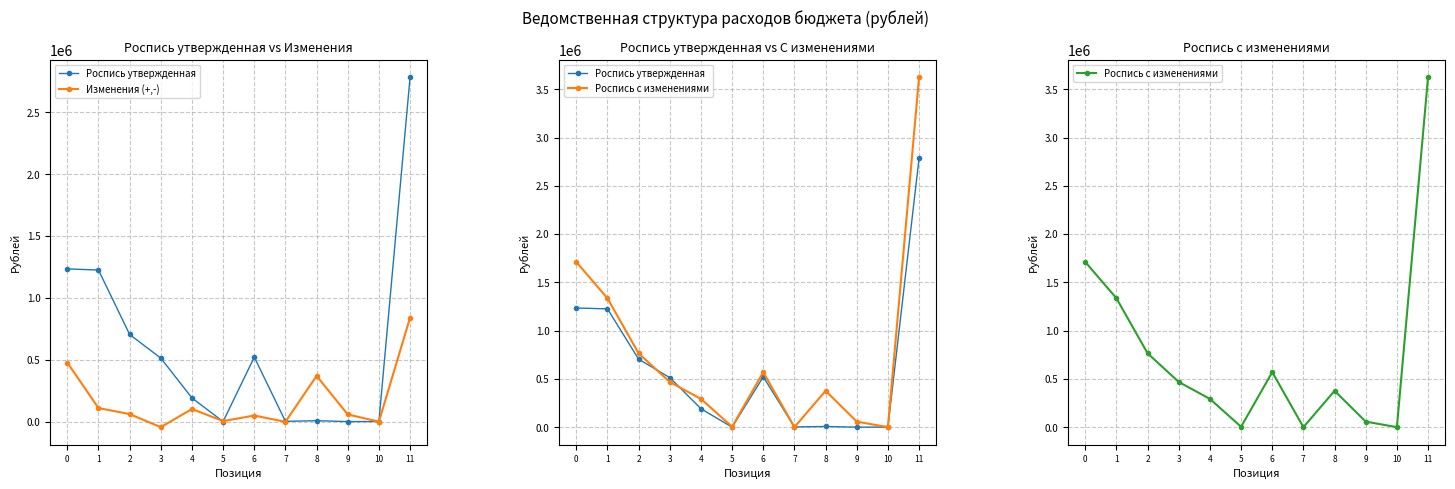

What is the average value of the Роспись с изменениями series?

767198.6